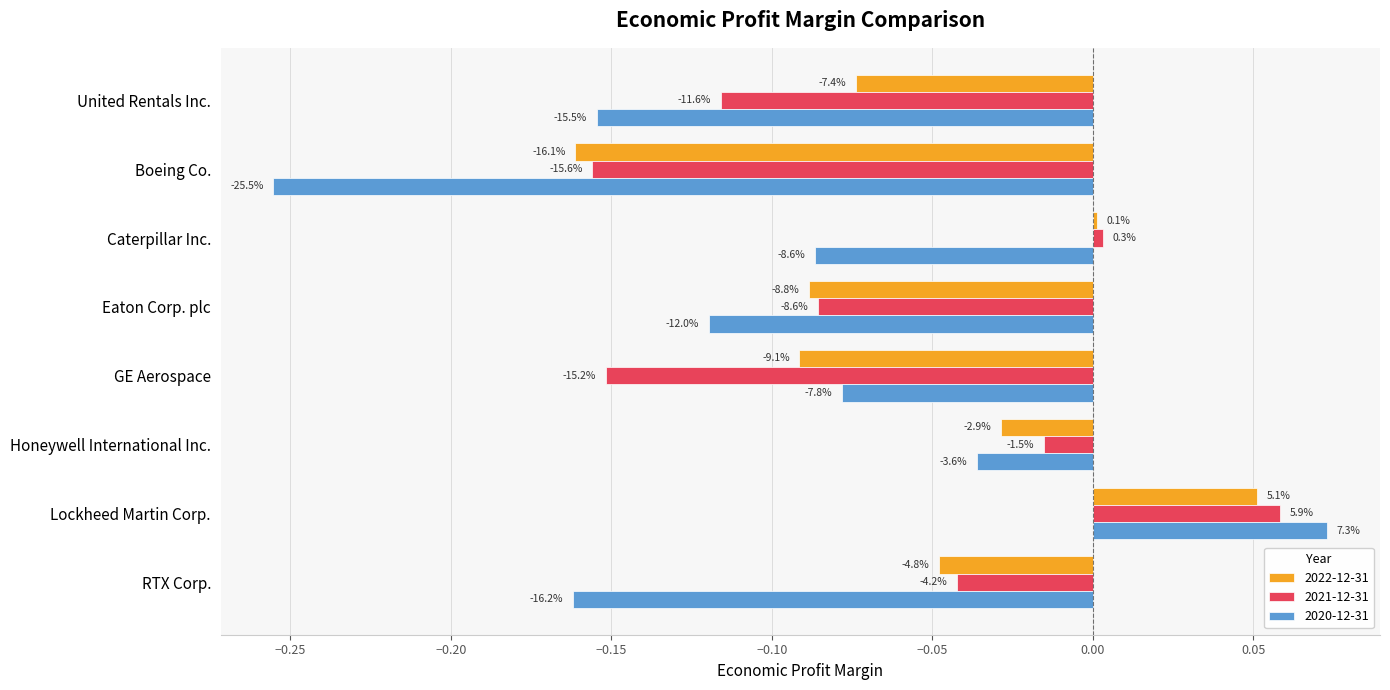

What is the greatest value displayed?

0.1